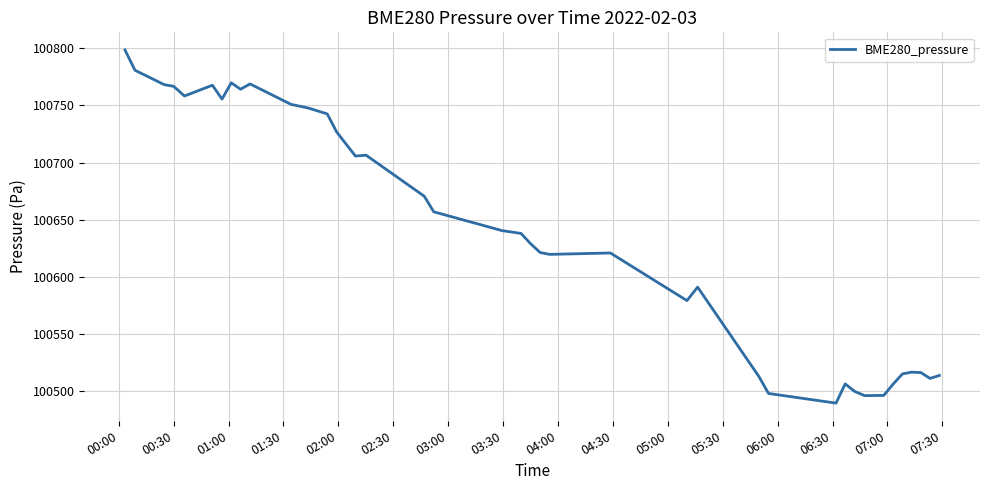

What is the minimum value shown in the chart?

100489.1